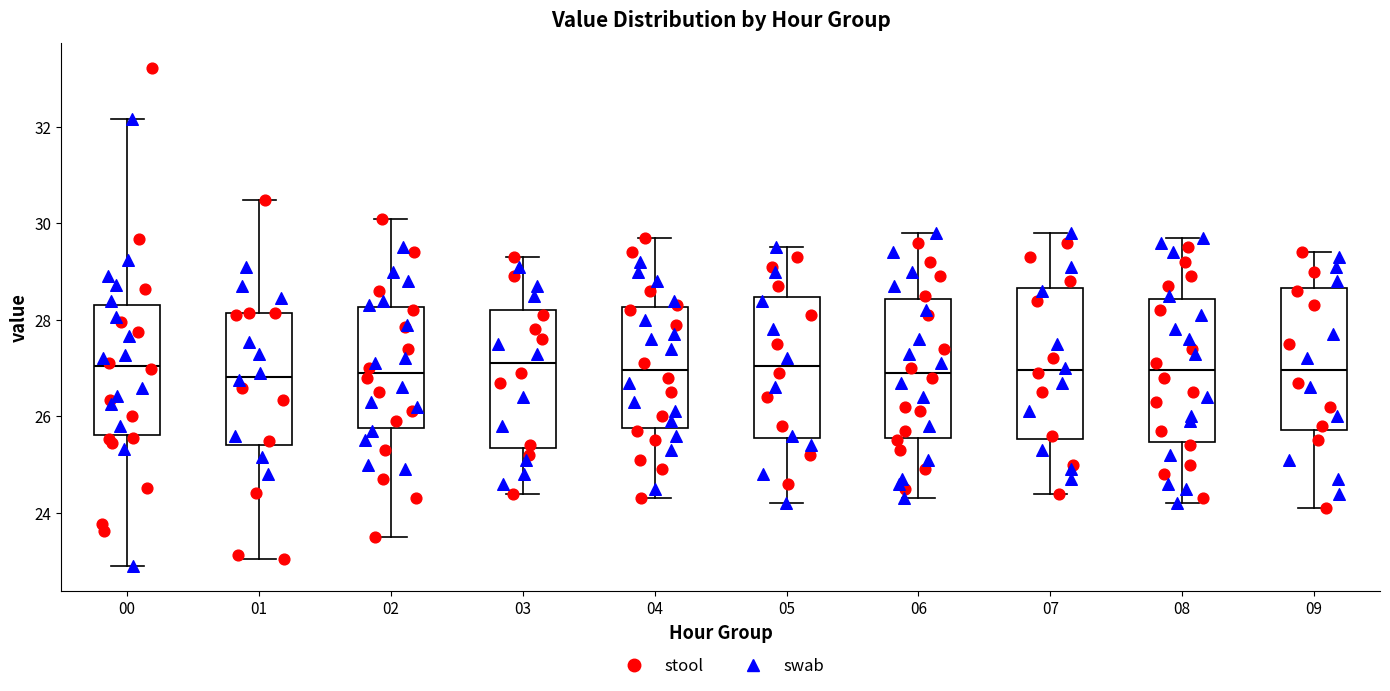

Reading left to right, read every box against the y-axis: the position of its median line, the range the box covers, and the ends of its whiskers. The values are not printed on the chart, so give them approximately, as read against the axis.

00: median 27.0, box 25.6 to 28.2, whiskers 23.0 to 32.2
01: median 26.8, box 25.4 to 28.2, whiskers 23.0 to 30.4
02: median 27.0, box 25.8 to 28.2, whiskers 23.6 to 30.2
03: median 27.2, box 25.4 to 28.2, whiskers 24.4 to 29.4
04: median 27.0, box 25.8 to 28.2, whiskers 24.4 to 29.8
05: median 27.0, box 25.6 to 28.4, whiskers 24.2 to 29.6
06: median 27.0, box 25.6 to 28.4, whiskers 24.4 to 29.8
07: median 27.0, box 25.6 to 28.6, whiskers 24.4 to 29.8
08: median 27.0, box 25.4 to 28.4, whiskers 24.2 to 29.8
09: median 27.0, box 25.8 to 28.6, whiskers 24.2 to 29.4